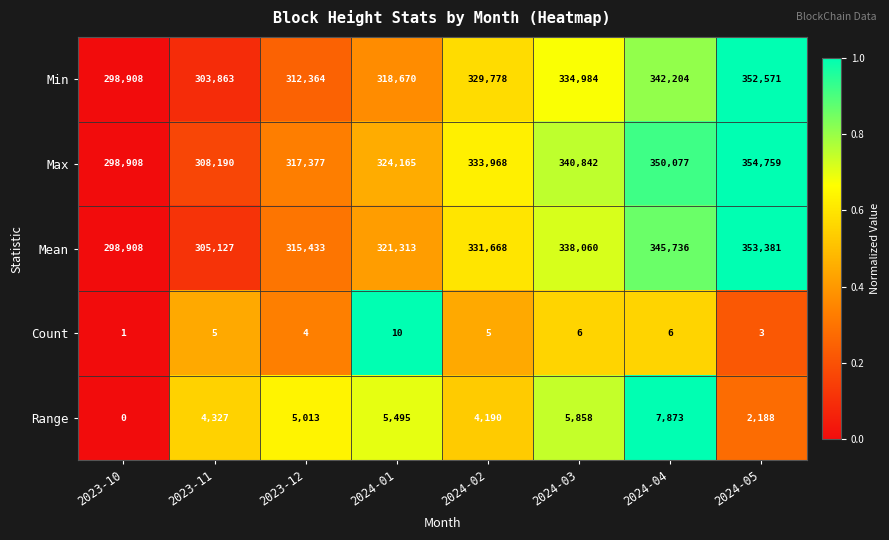

What is the average value of the Range series?

4368